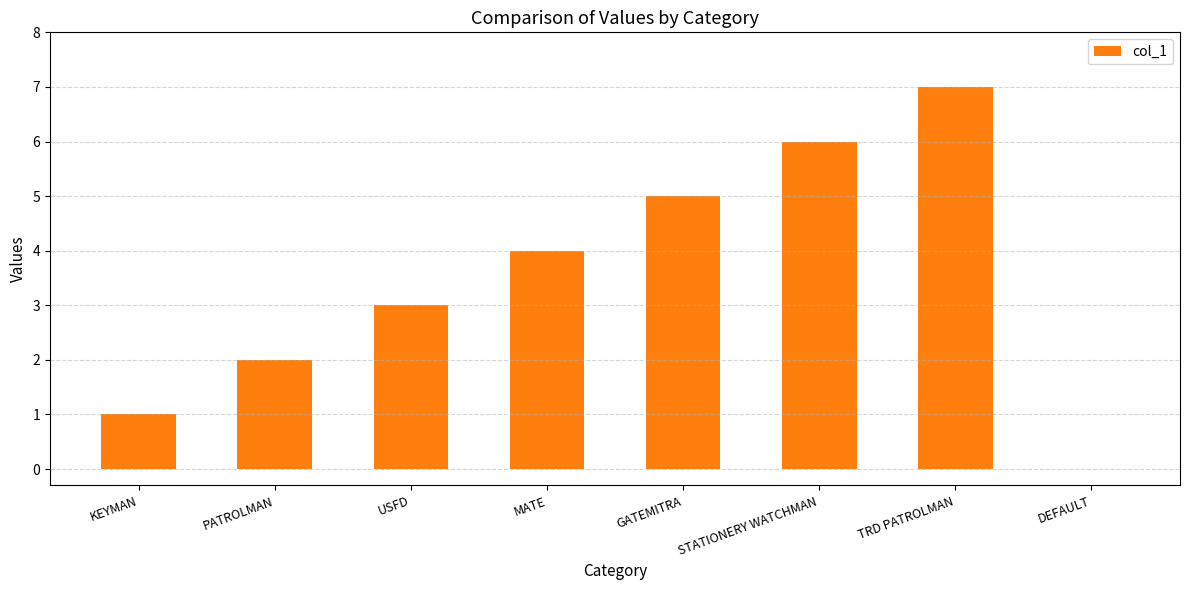

Which has a higher value, STATIONERY WATCHMAN or MATE?

STATIONERY WATCHMAN